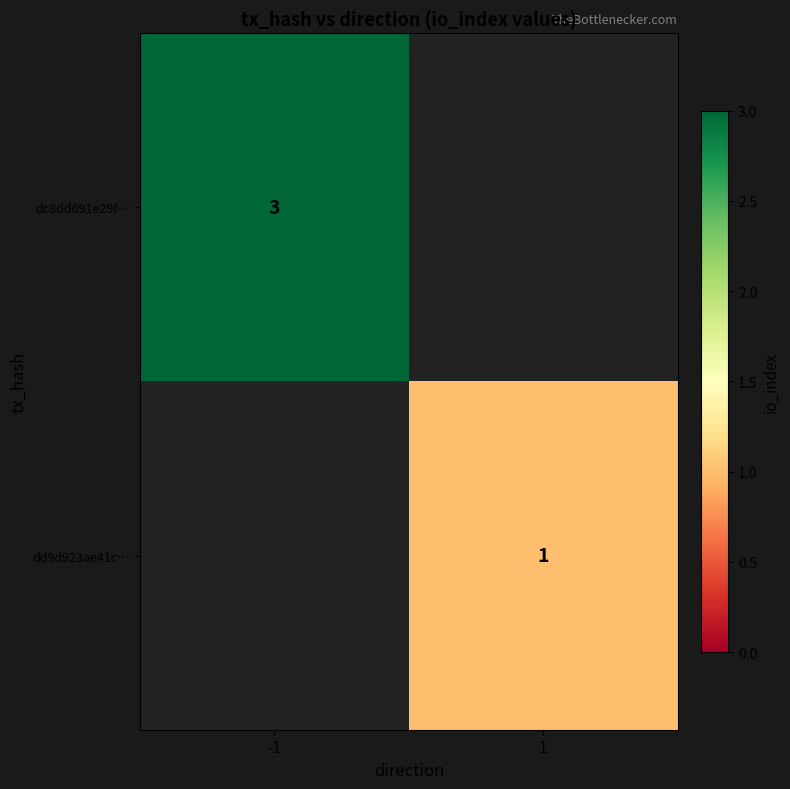

The value of dc8dd691e29f… at -1 is 4. True or false?

False